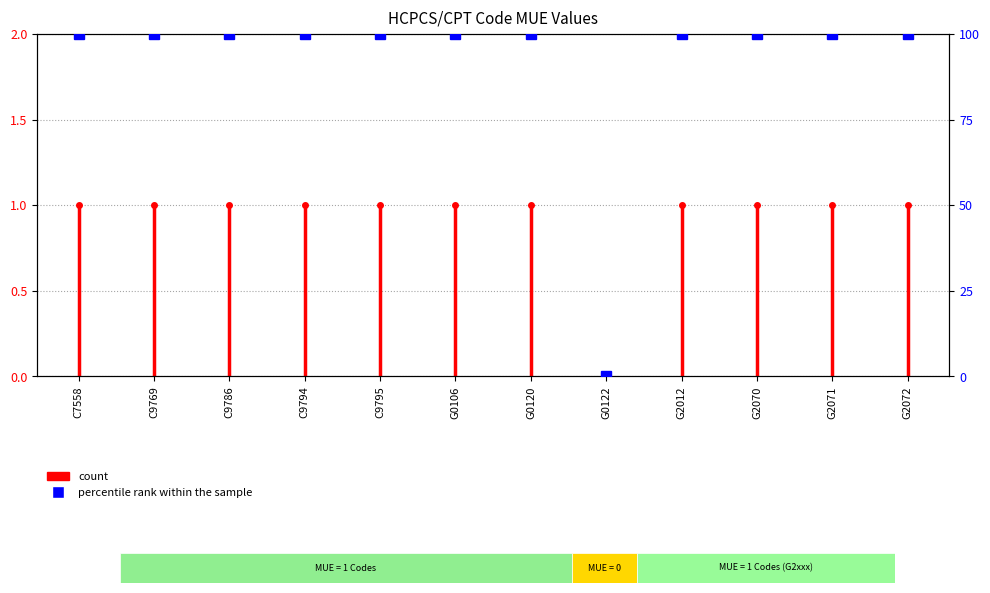

What is the value of the 3rd point from the left?

100